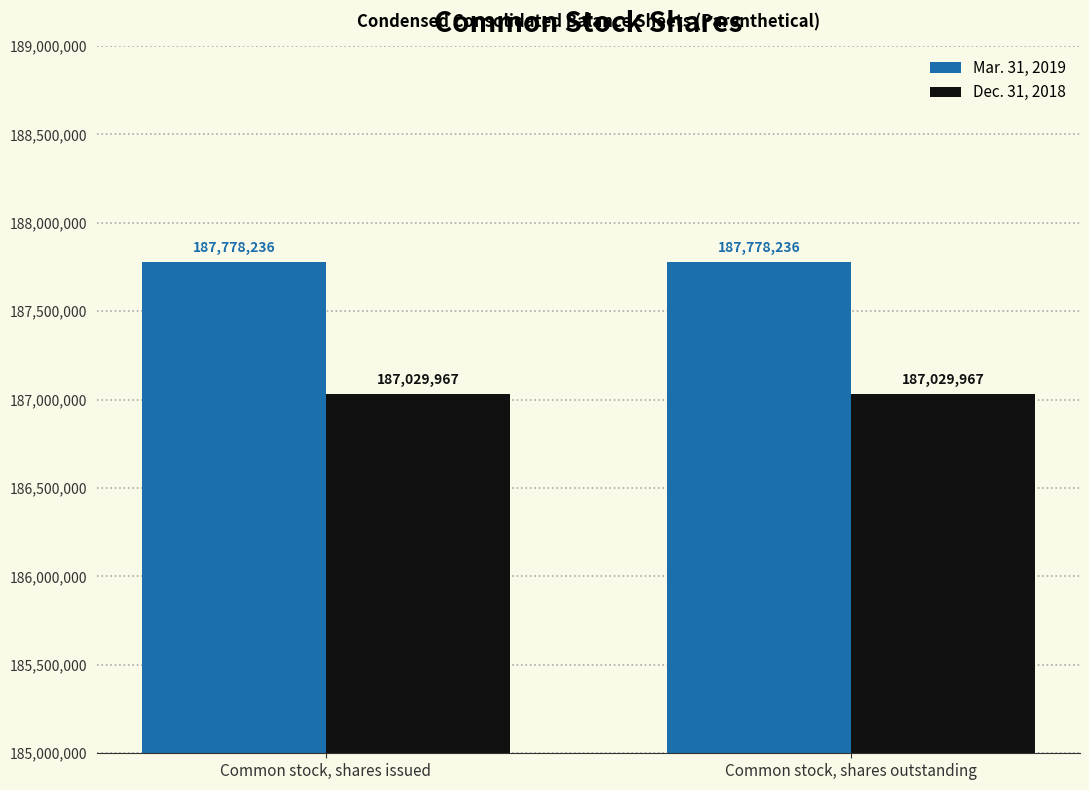

List the series in order of their peak value, lowest first.

Dec. 31, 2018, Mar. 31, 2019